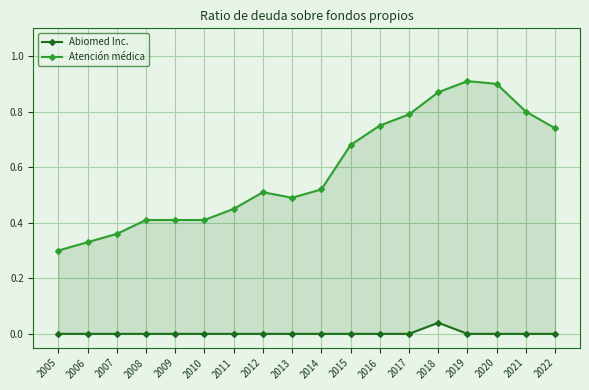

True or false: Abiomed Inc. has a value of 0.0 at 2021.

True